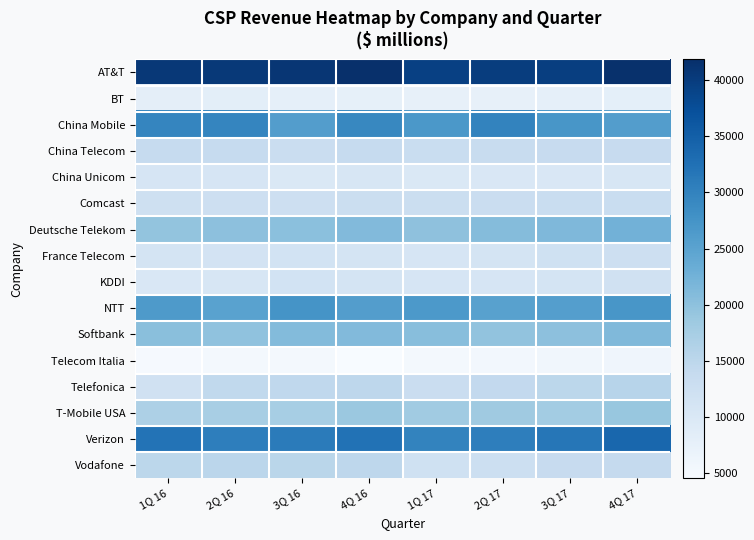

Reading right to left, list all the values displayed in this chart.

AT&T: 4Q 17=41676	3Q 17=39668	2Q 17=39837	1Q 17=39365	4Q 16=41841	3Q 16=40890	2Q 16=40520	1Q 16=40535
BT: 4Q 17=7920	3Q 17=7785	2Q 17=7474	1Q 17=7586	4Q 16=7607	3Q 16=7885	2Q 16=8277	1Q 16=8090
China Mobile: 4Q 17=25872	3Q 17=27085	2Q 17=29875	1Q 17=26725	4Q 16=29225	3Q 16=25863	2Q 16=29523	1Q 16=29523
China Telecom: 4Q 17=13664	3Q 17=13583	2Q 17=13517	1Q 17=13279	4Q 16=13791	3Q 16=13053	2Q 16=13839	1Q 16=13839
China Unicom: 4Q 17=10446	3Q 17=10139	2Q 17=10085	1Q 17=10023	4Q 16=10464	3Q 16=10037	2Q 16=10703	1Q 16=10703
Comcast: 4Q 17=13282	3Q 17=13203	2Q 17=13122	1Q 17=12912	4Q 16=12843	3Q 16=12557	2Q 16=12444	1Q 16=12204
Deutsche Telekom: 4Q 17=22554	3Q 17=21434	2Q 17=20815	1Q 17=19874	4Q 16=21071	3Q 16=20204	2Q 16=20116	1Q 16=19431
France Telecom: 4Q 17=12414	3Q 17=12066	2Q 17=11246	1Q 17=10733	4Q 16=11130	3Q 16=11520	2Q 16=11370	1Q 16=11032
KDDI: 4Q 17=11906	3Q 17=10969	2Q 17=10782	1Q 17=10796	4Q 16=11158	3Q 16=11441	2Q 16=10479	1Q 16=10132
NTT: 4Q 17=27084	3Q 17=25723	2Q 17=25273	1Q 17=26686	4Q 16=25927	3Q 16=27428	2Q 16=25182	1Q 16=26440
Softbank: 4Q 17=21263	3Q 17=20048	2Q 17=19663	1Q 17=20425	4Q 16=21113	3Q 16=20958	2Q 16=19712	1Q 16=20343
Telecom Italia: 4Q 17=6061	3Q 17=5763	2Q 17=5458	1Q 17=5136	4Q 16=4545	3Q 16=5405	2Q 16=5257	1Q 16=4894
Telefonica: 4Q 17=15494	3Q 17=14978	2Q 17=14281	1Q 17=13132	4Q 16=14794	3Q 16=14597	2Q 16=14365	1Q 16=11886
T-Mobile USA: 4Q 17=18998	3Q 17=17946	2Q 17=18370	1Q 17=18152	4Q 16=18724	3Q 16=17493	2Q 16=17234	1Q 16=16670
Verizon: 4Q 17=33955	3Q 17=31717	2Q 17=30548	1Q 17=29814	4Q 16=32340	3Q 16=30937	2Q 16=30532	1Q 16=32171
Vodafone: 4Q 17=13887	3Q 17=13624	2Q 17=12644	1Q 17=12088	4Q 16=14757	3Q 16=15263	2Q 16=15103	1Q 16=14911